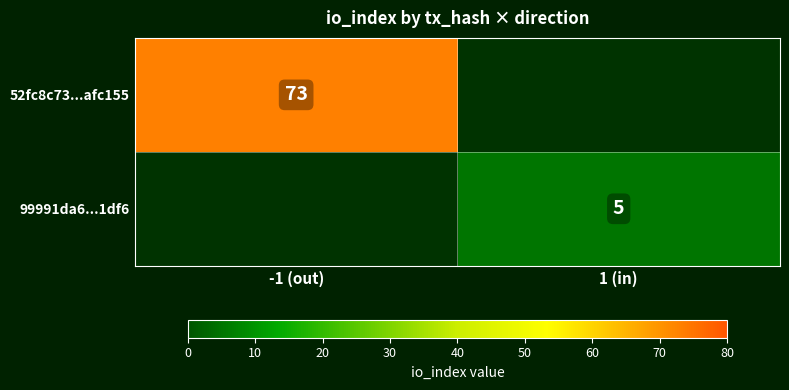

What is the spread (max minus min) of values at 1 (in)?

5